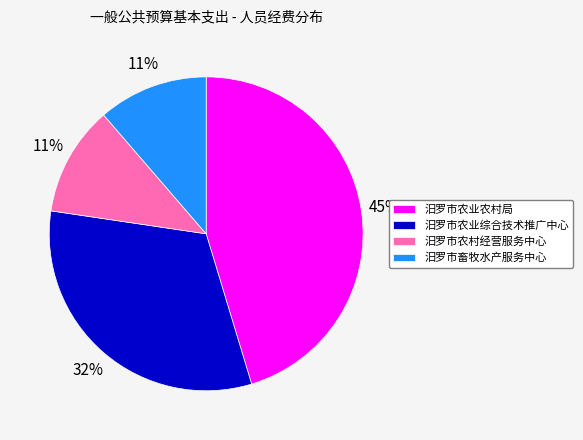

Is there any slice that represents more than half of the pie?

No